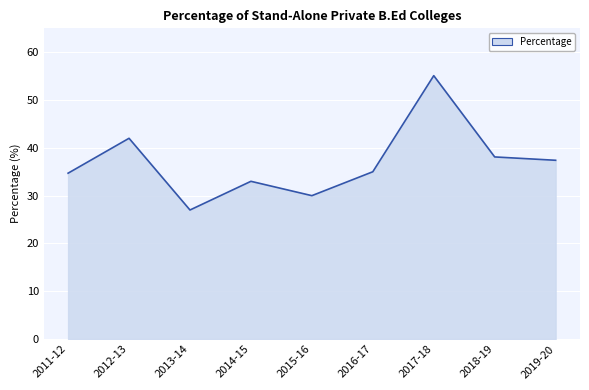

Which label corresponds to the largest value in the chart?

2017-18